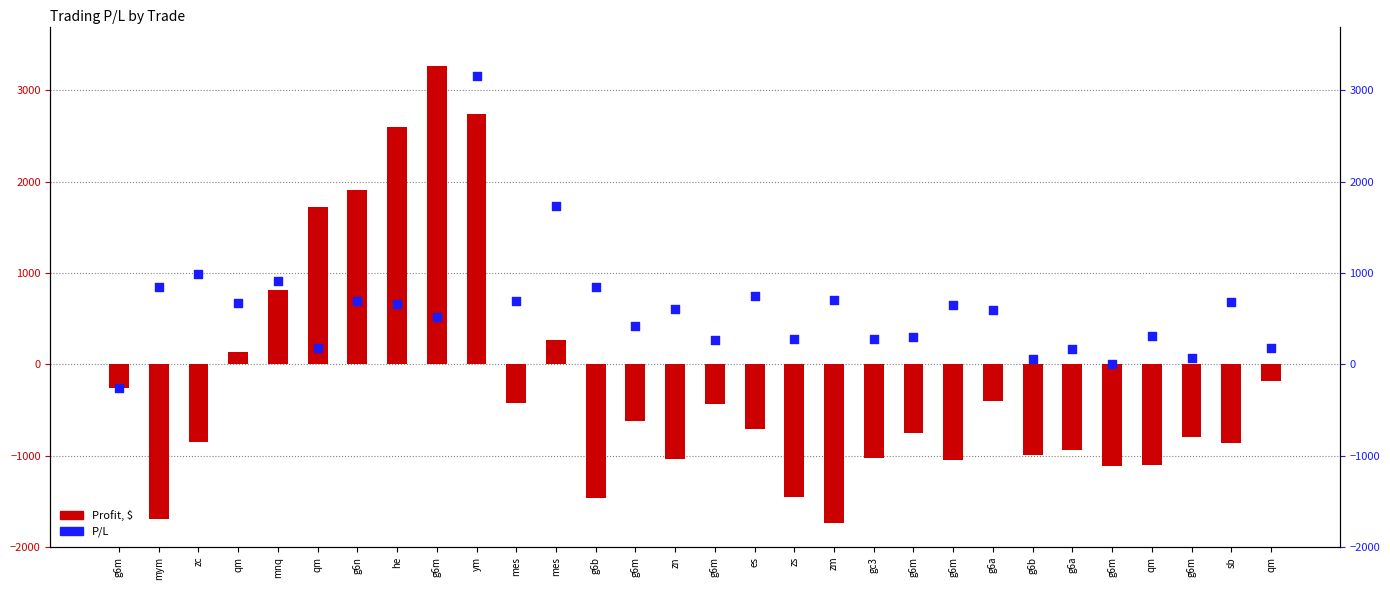

Is the value of P/L at qm greater than the value of Profit, $ at mnq?

No